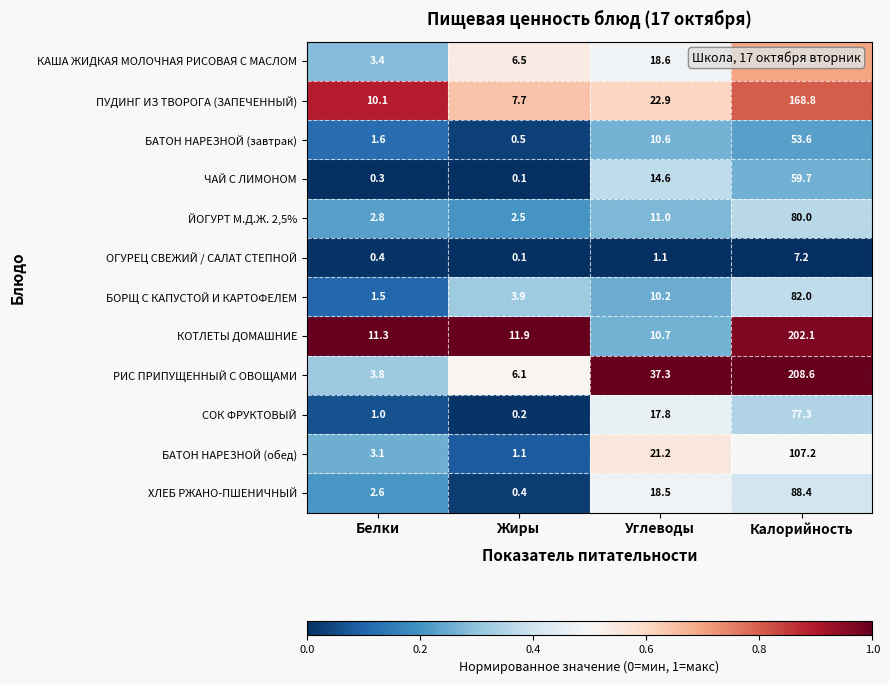

Which series has the widest spread of values?

РИС ПРИПУЩЕННЫЙ С ОВОЩАМИ